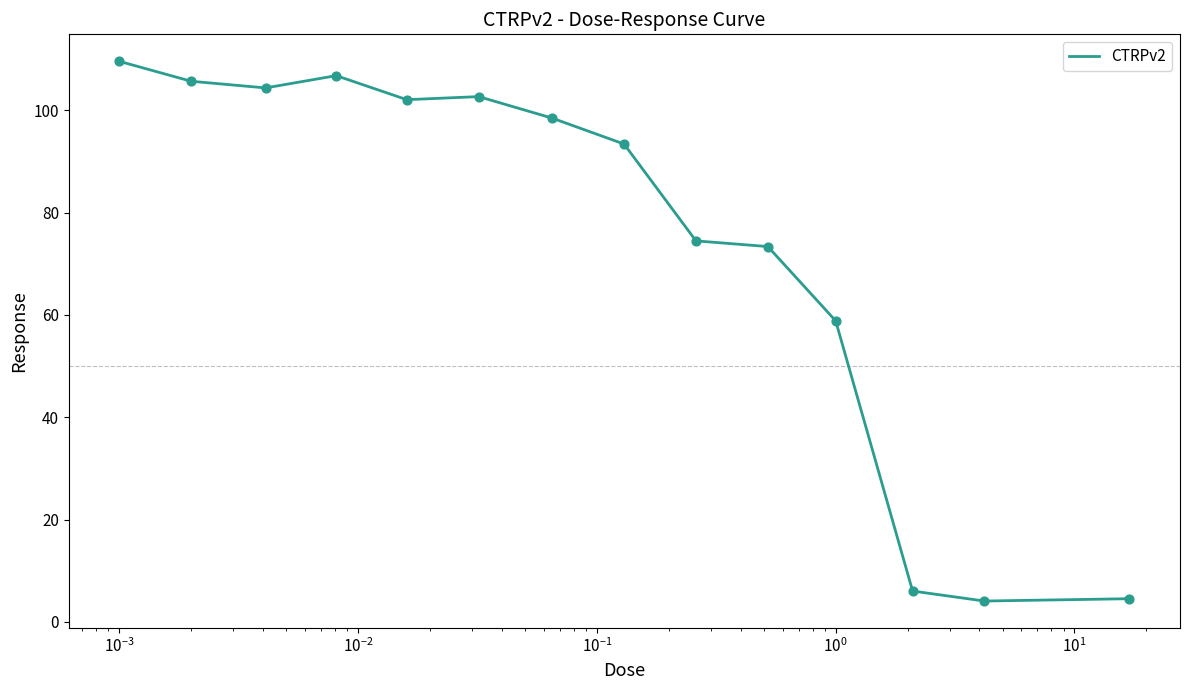

What is the smallest value displayed?

4.1